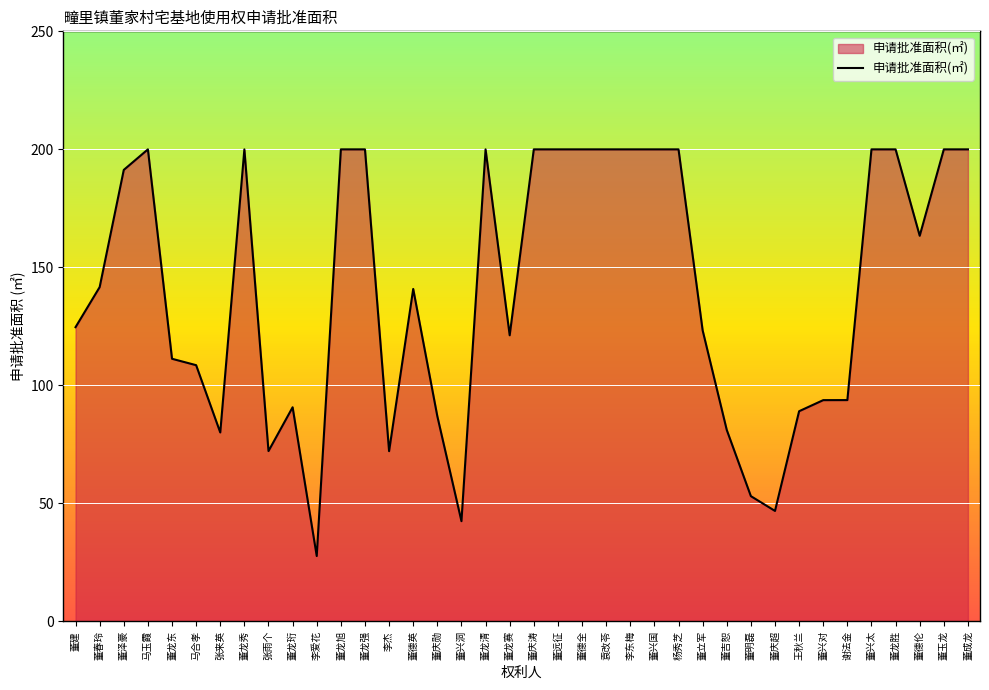

What is the greatest value displayed?

200.0